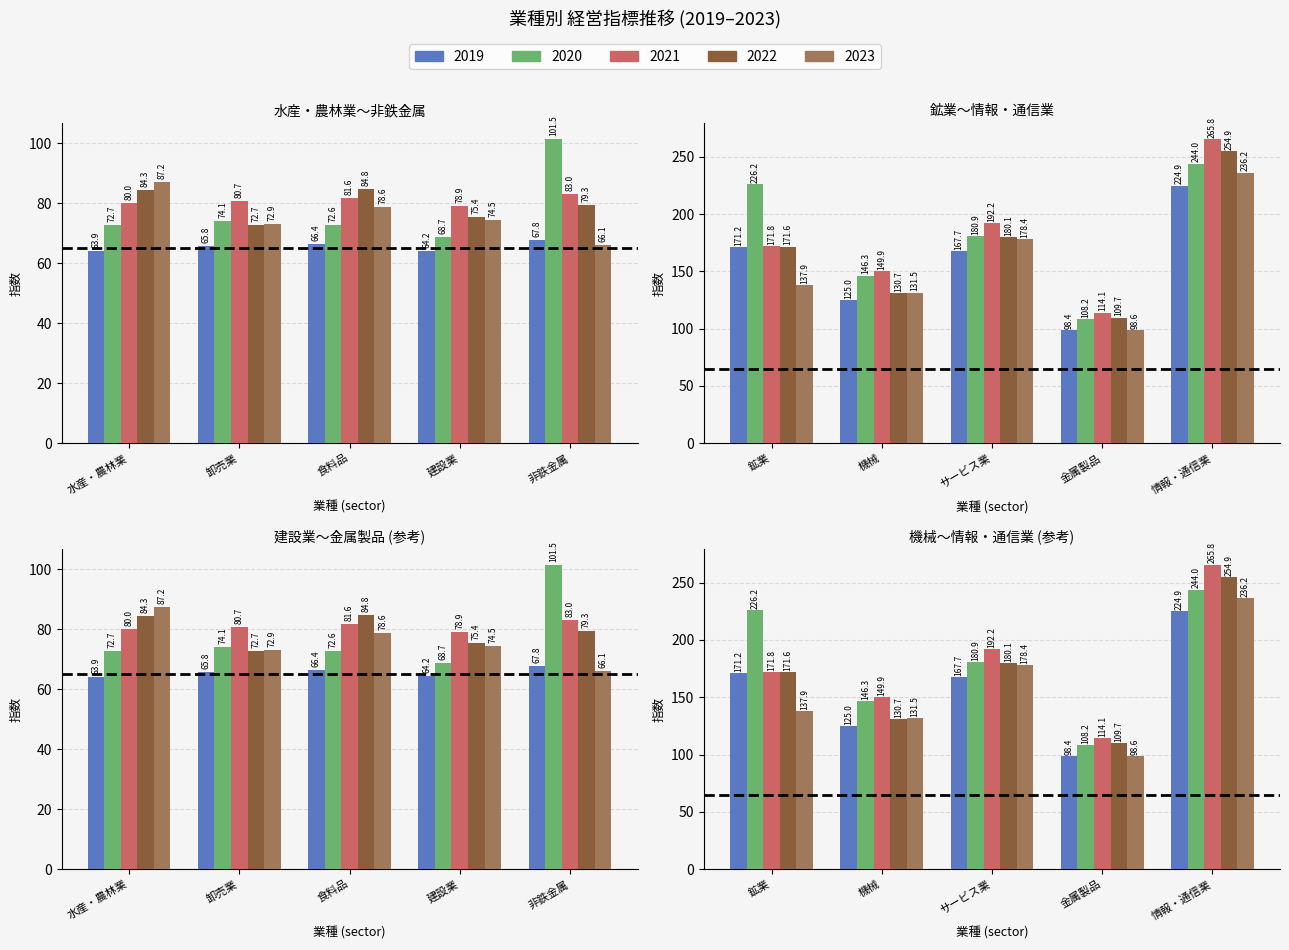

Is the value of 2020 at 情報・通信業 greater than the value of 2023 at 金属製品?

Yes